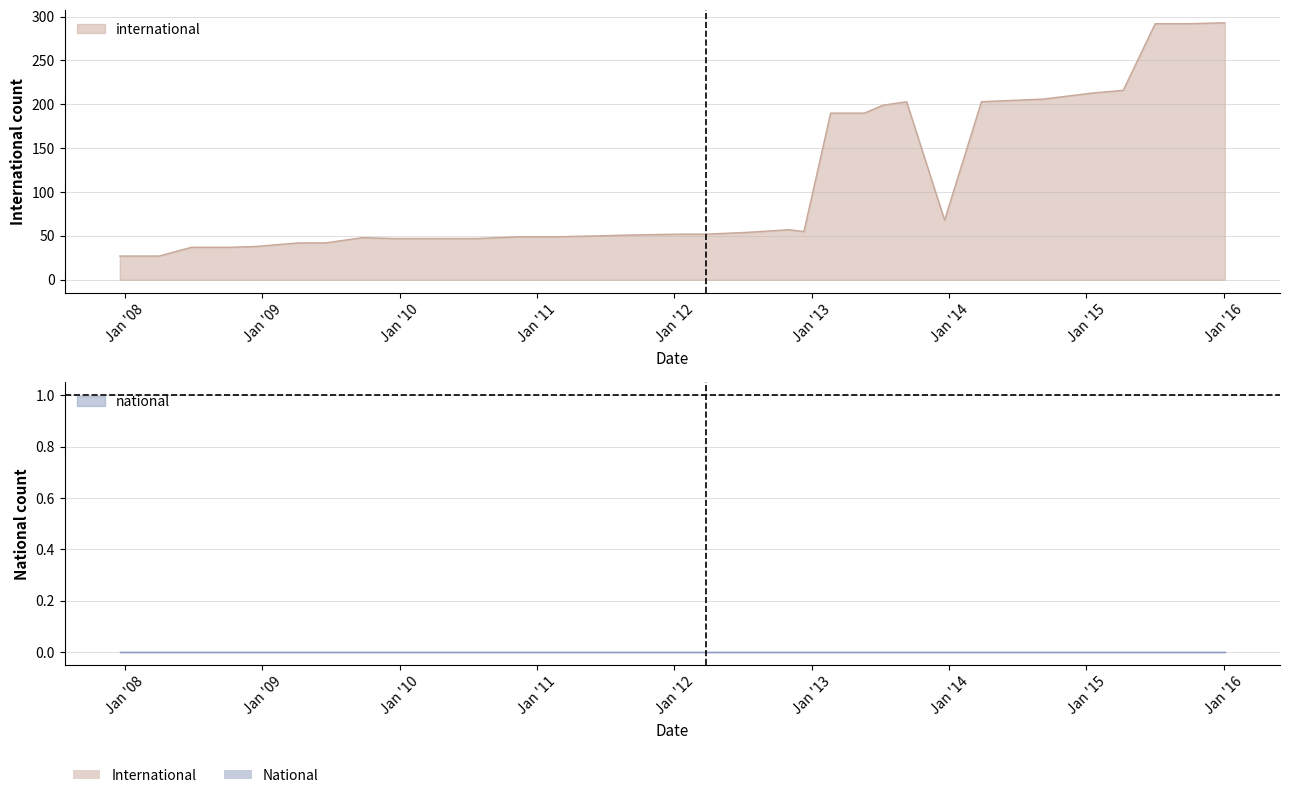

True or false: national has a value of 0 at 2010-11-17.

True